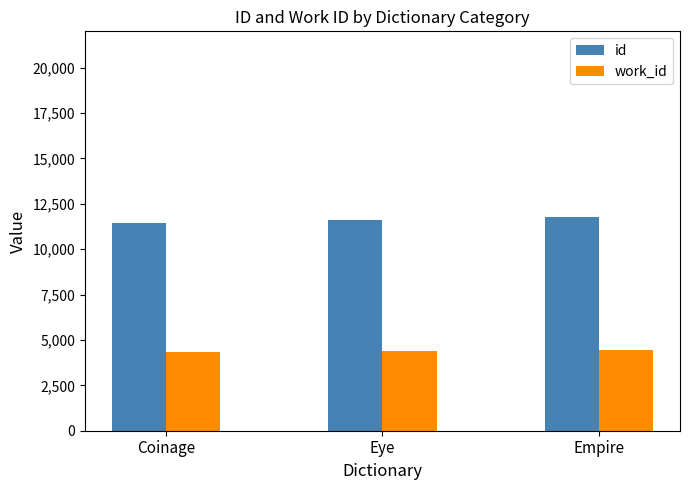

True or false: id has a value of 11605 at Eye.

True